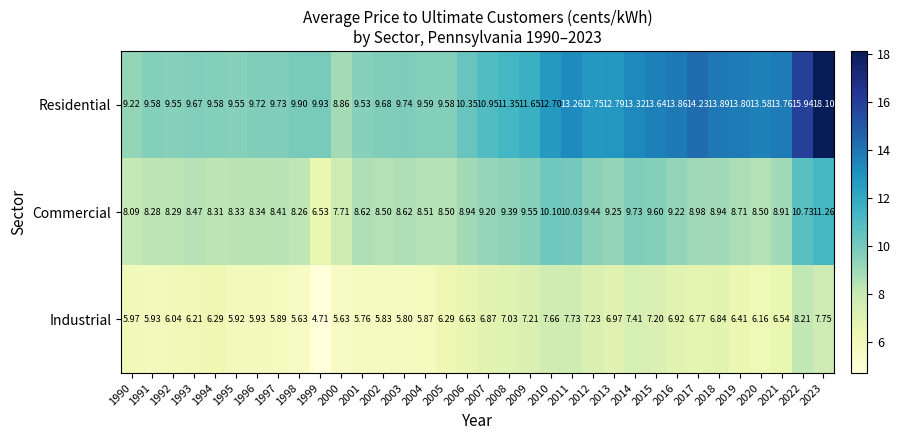

At which category is the sum across all series the highest?

2023